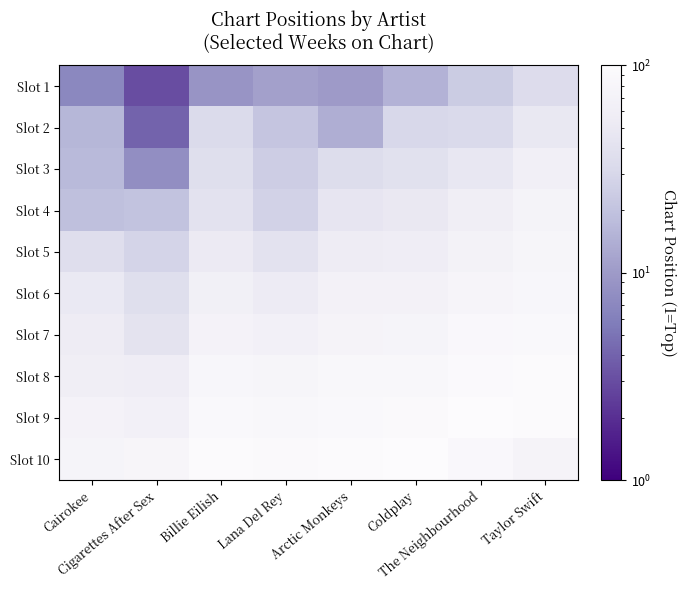

Count the number of categories in the chart.

8